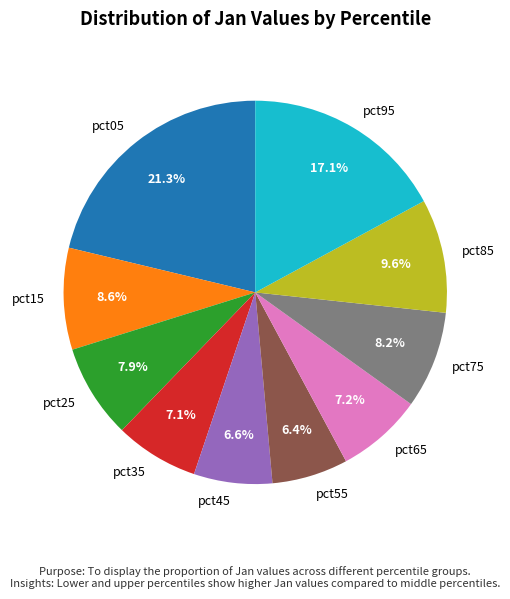

To the nearest percent, what is the difference between the pct05 and pct15 slice percentages?

13%